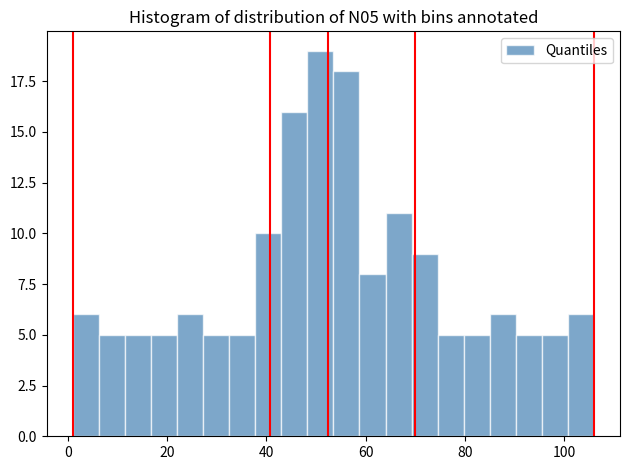

Around what value on the x-axis is the tallest bar? Give the approximate position of its centre, as read against the axis.

50